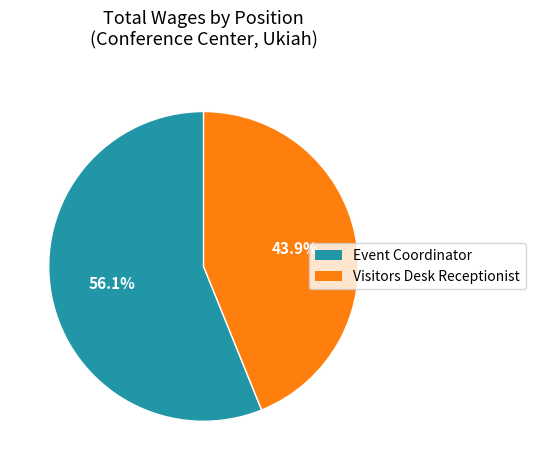

Which slice represents more than half of the pie?

Event Coordinator